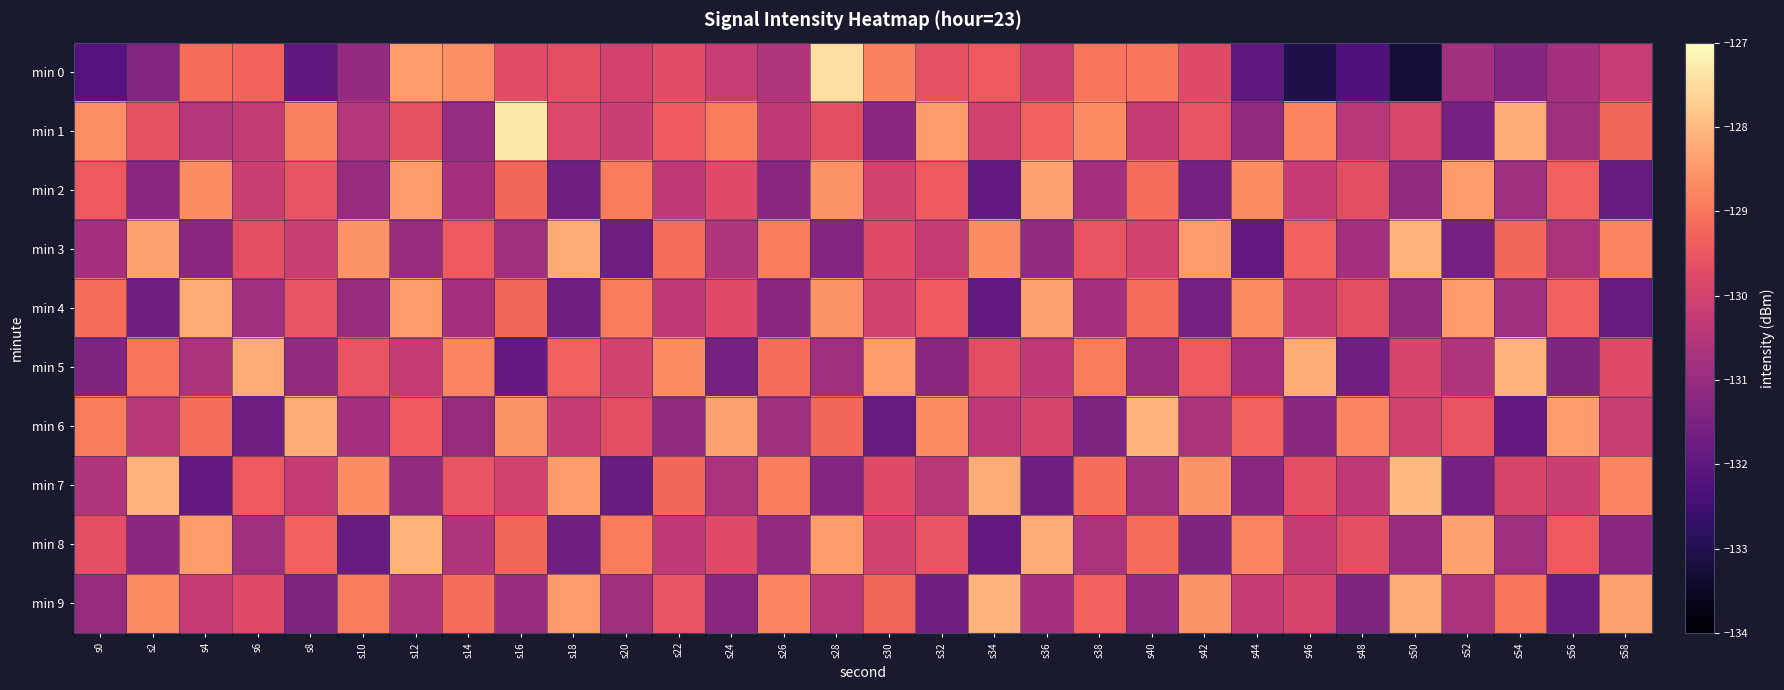

What is the greatest value displayed?

-127.3